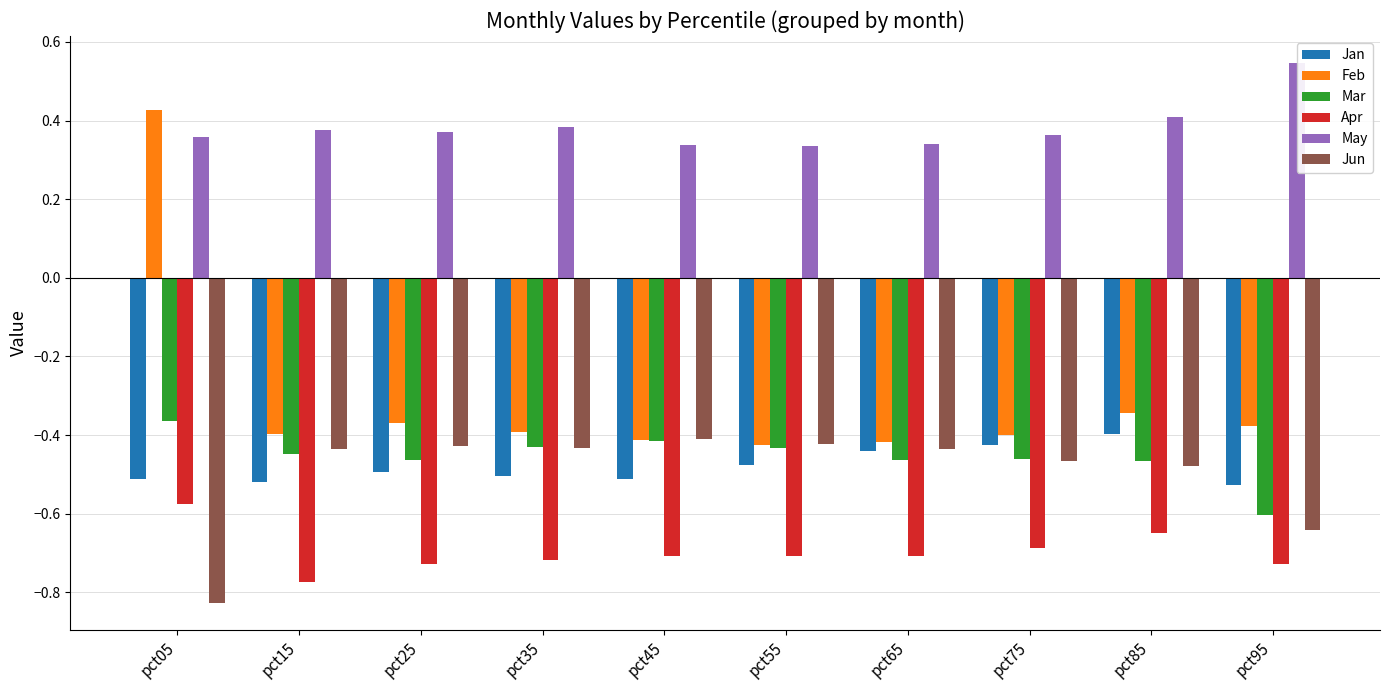

At which label is Feb closest to 0?

pct85